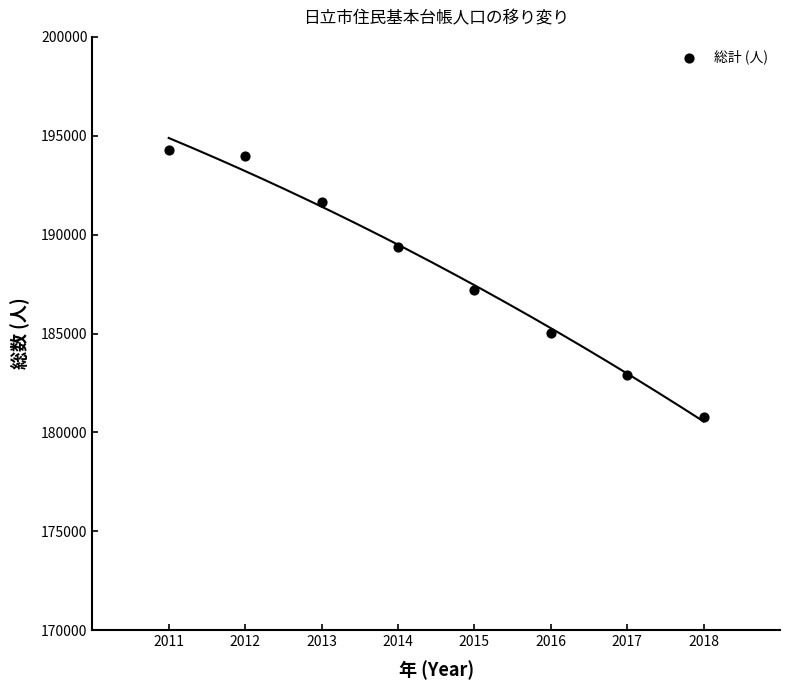

What Y value in the scatter plot is closest to 187540?

187188